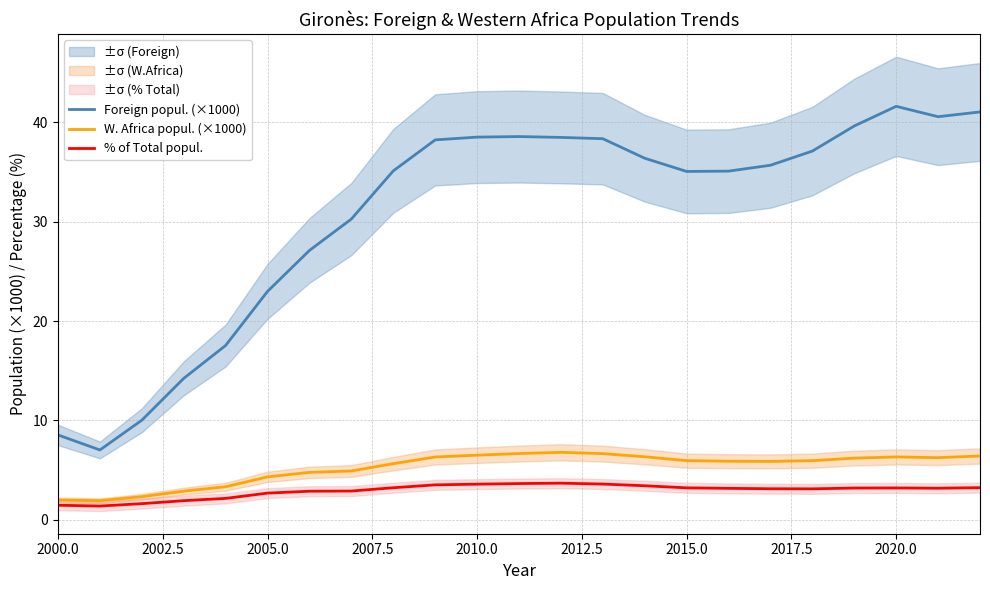

What is the minimum value for W. Africa popul. (×1000)?

1.9